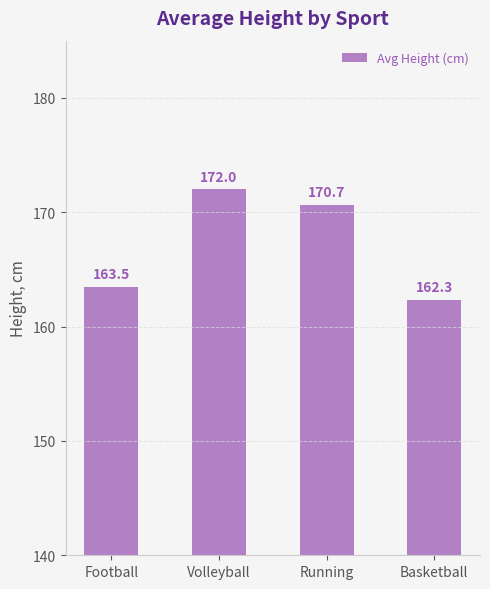

What is the label of the 3rd bar from the right?

Volleyball